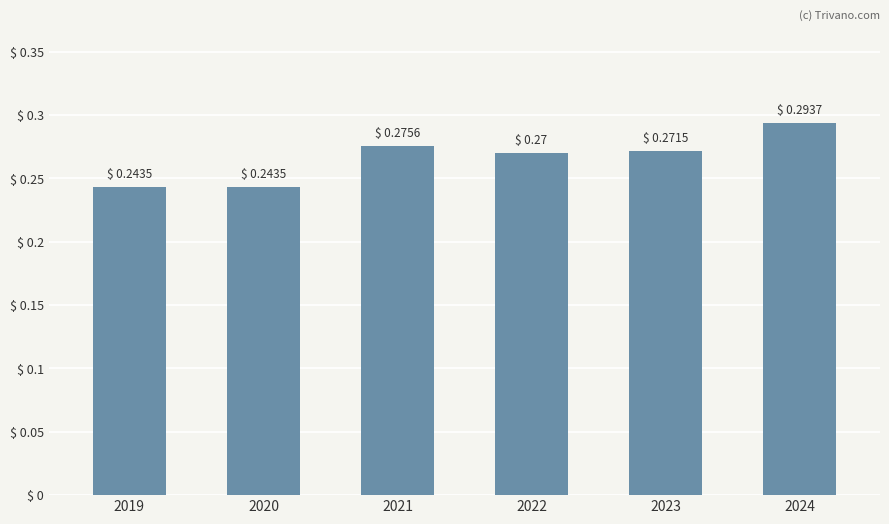

True or false: the data shows 0.4 at 2024.

False